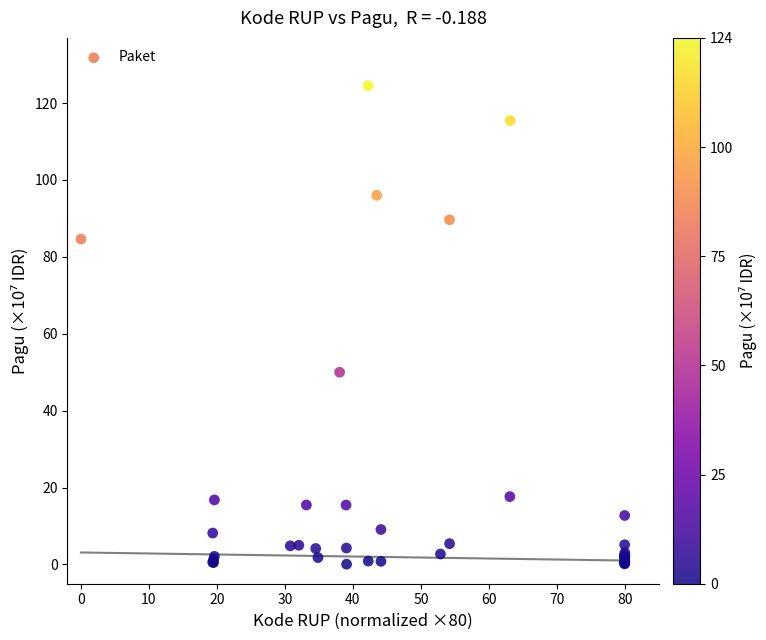

What Y value in the scatter plot is closest to 62?

50.0